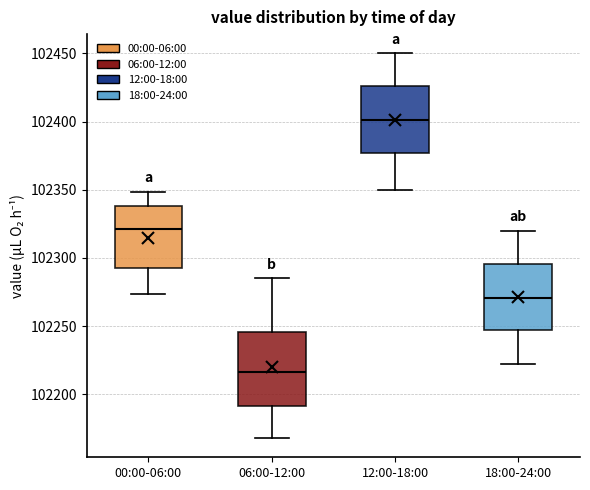

Which box is the tallest, from its lower edge to its upper edge?

06:00-12:00